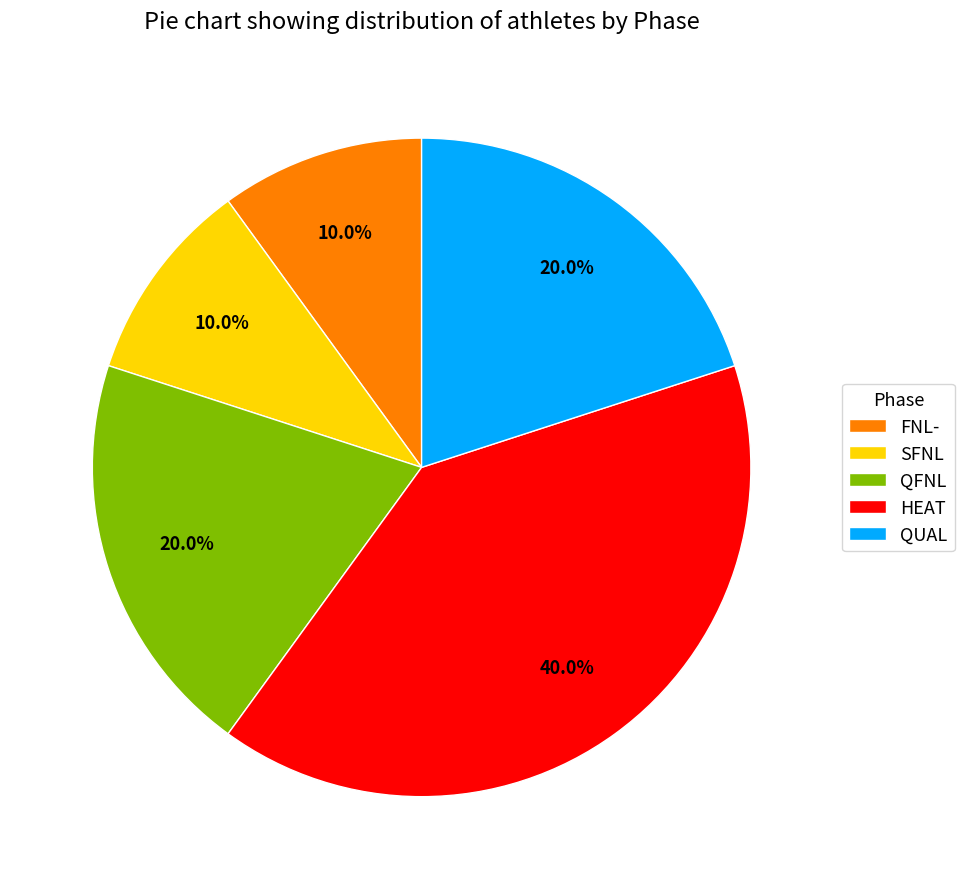

What percentage is the QFNL slice, to the nearest percent?

20%